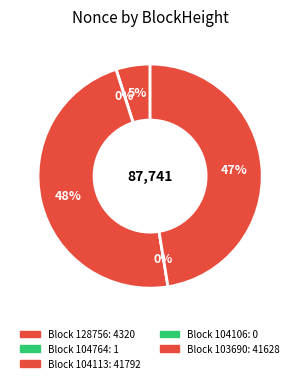

To the nearest percent, what is the average slice percentage?

20%